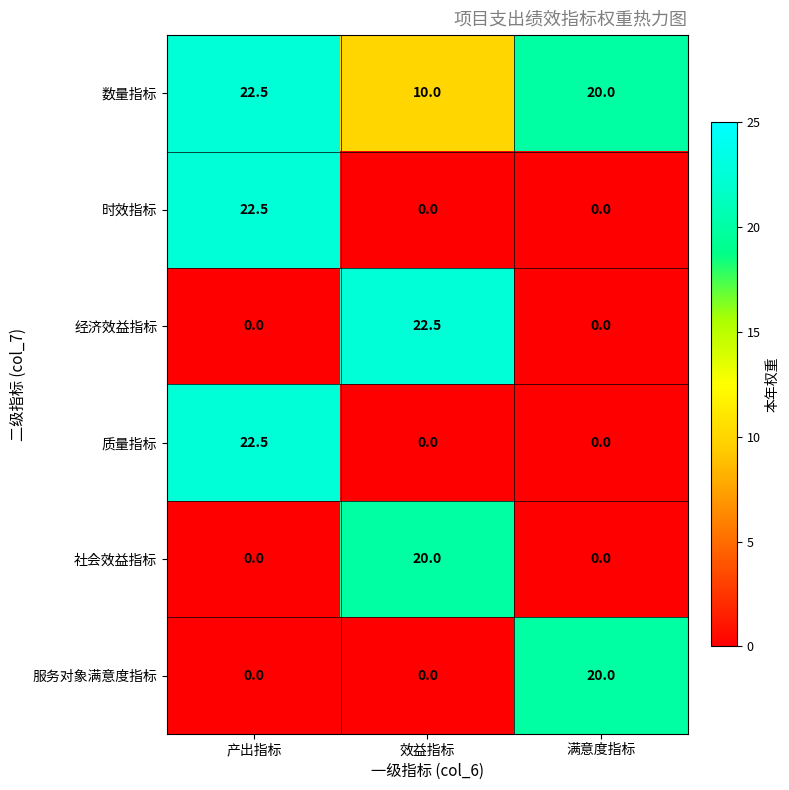

Is it true that 时效指标 equals -13.1 at 满意度指标?

False